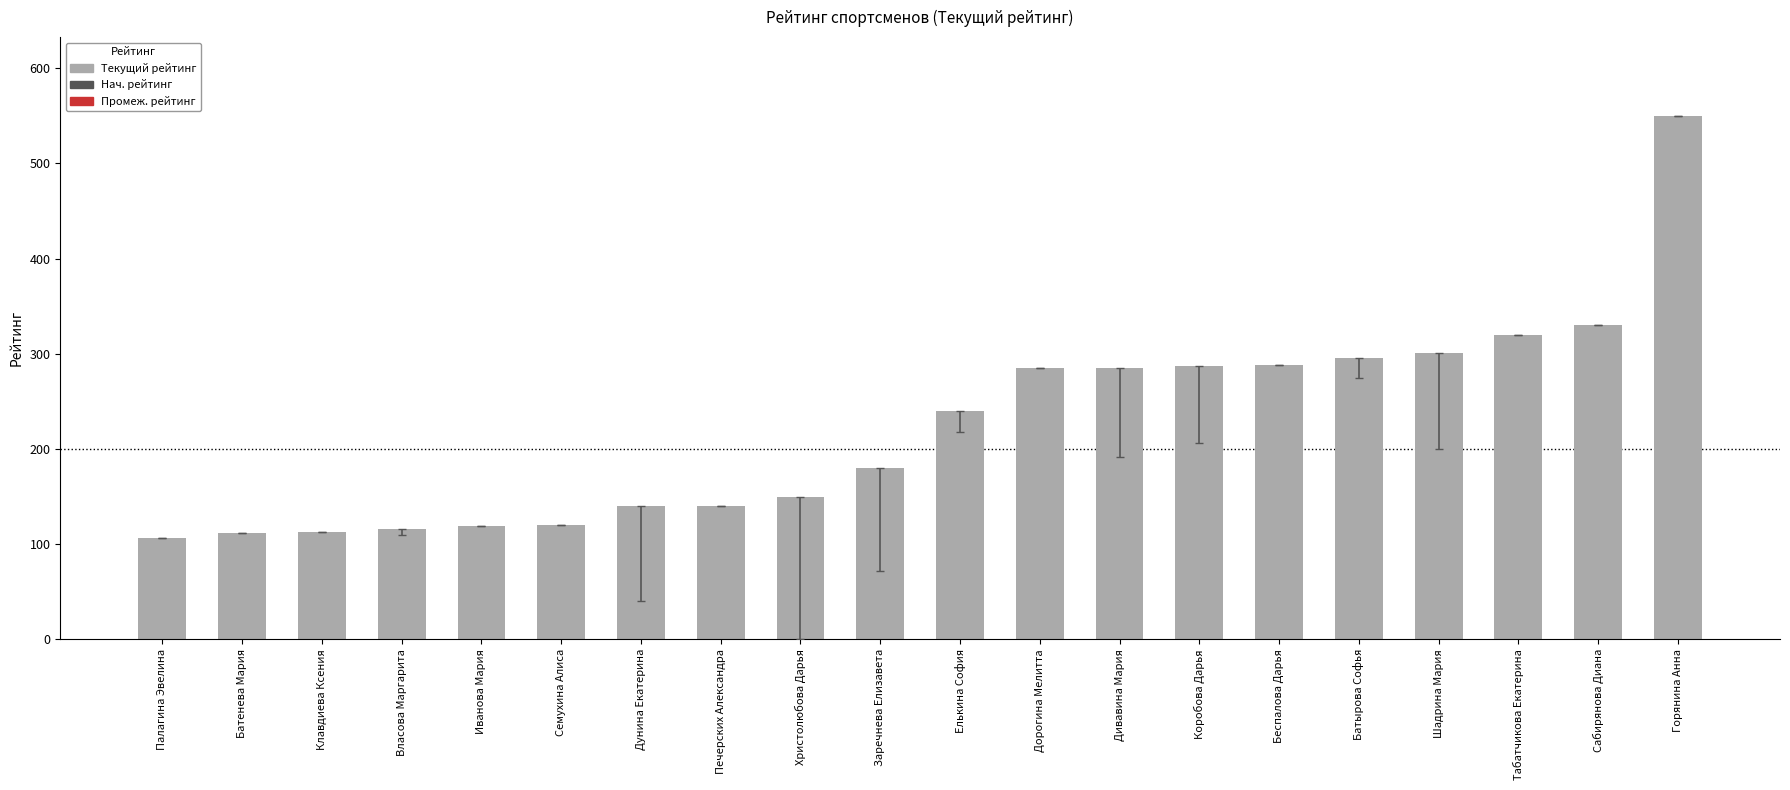

Is it true that the value at Горянина Анна is 889?

False